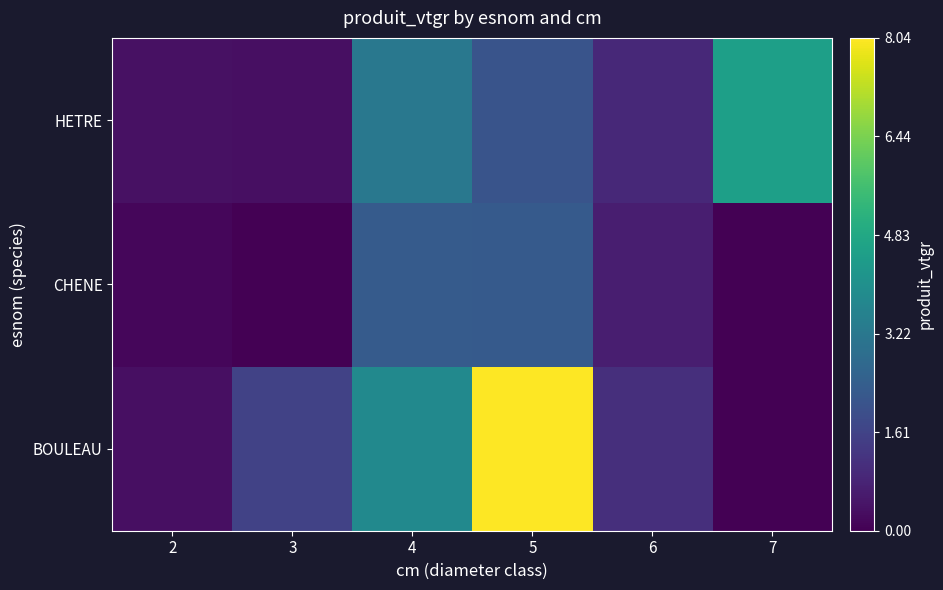

At 6, list the series in order from smallest to largest.

CHENE, HETRE, BOULEAU